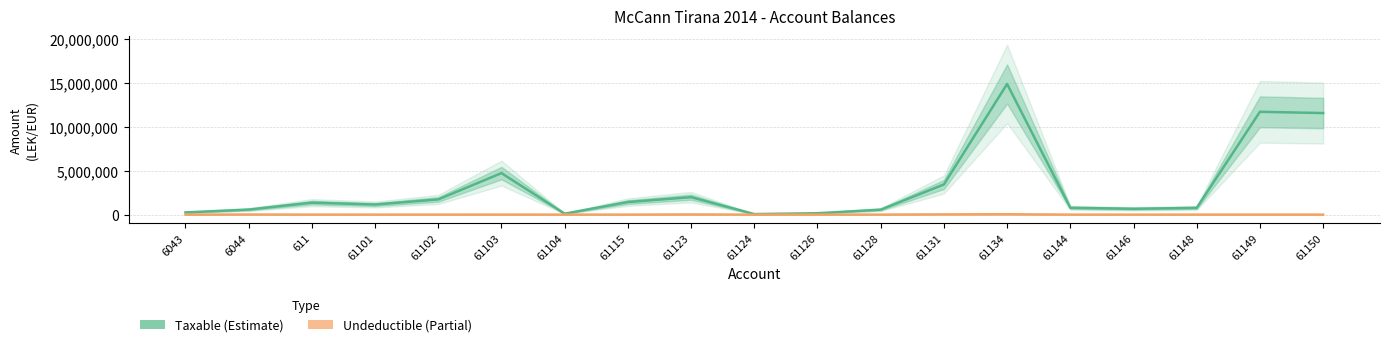

The Taxable series shows 2260639.4 at 61115. True or false?

False